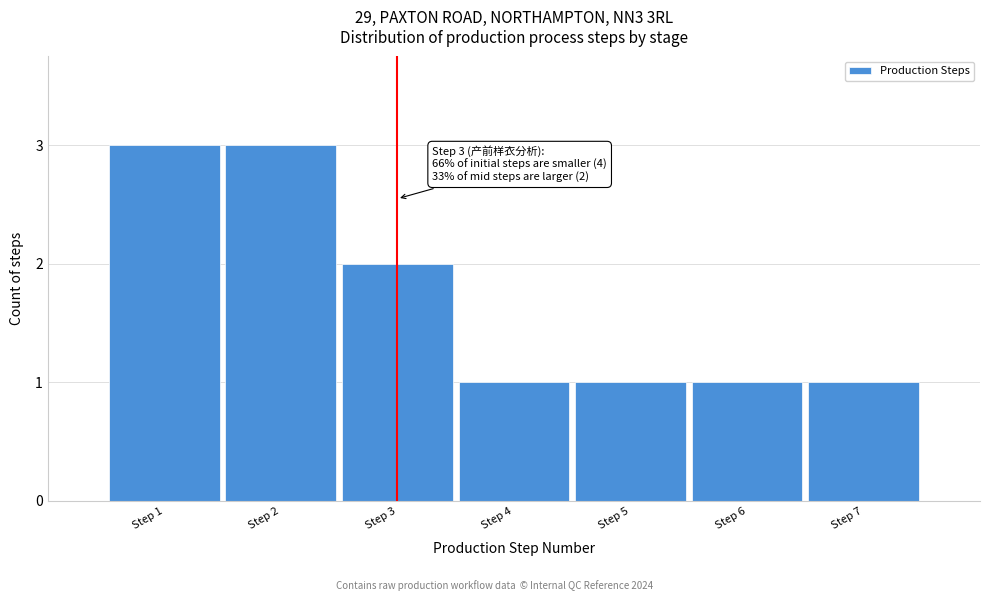

Reading right to left, transcribe all the data shown in this chart.

Step 7=1	Step 6=1	Step 5=1	Step 4=1	Step 3=2	Step 2=3	Step 1=3